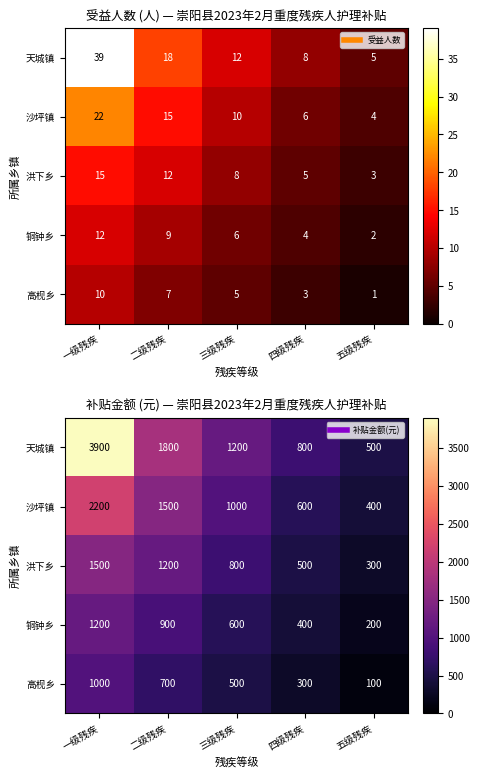

What is the approximate value of 沙坪镇 at 三级残疾, to the nearest 50?

1000